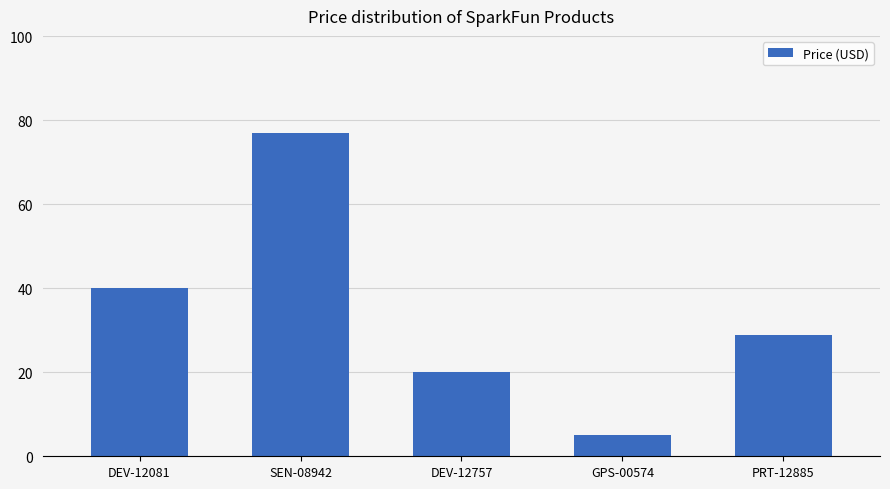

How many data points does each series have?

5